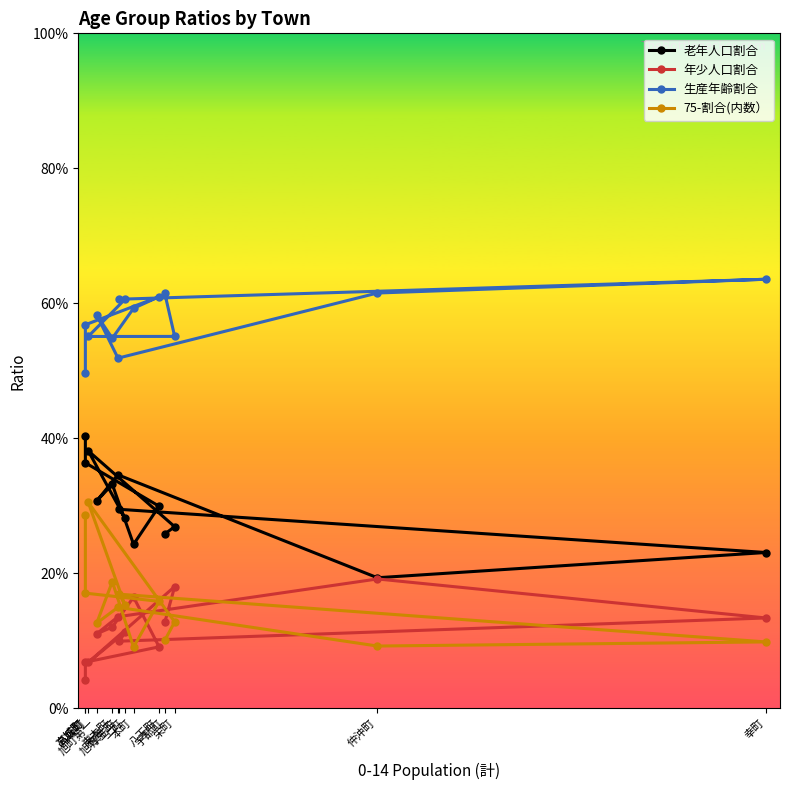

What is the highest value of the 老年人口割合 series?

0.4